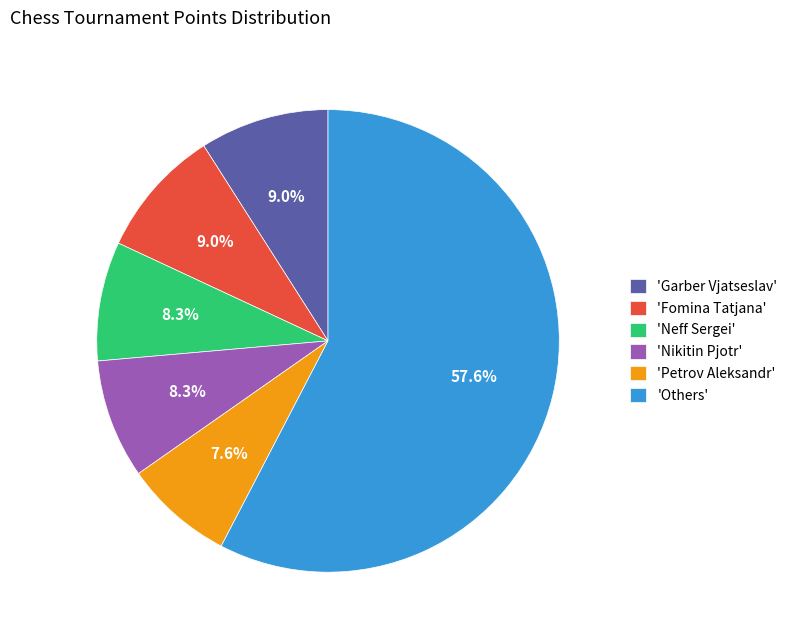

What is the smallest slice in the pie chart?

'Petrov Aleksandr'